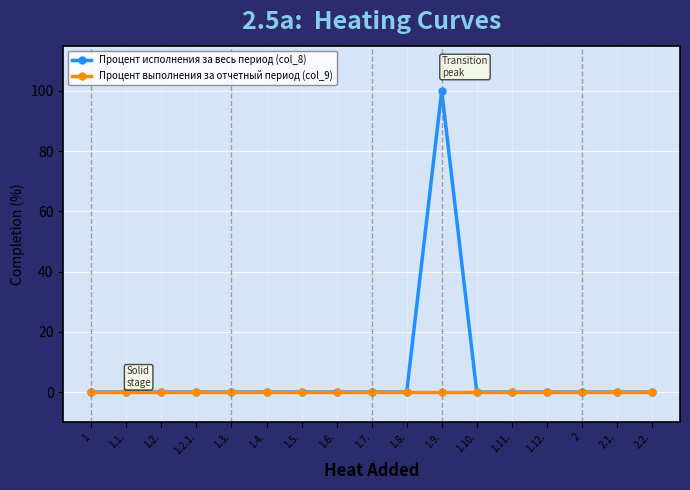

The value of Процент выполнения за отчетный период (col_9) at 2.1. is 0. True or false?

True